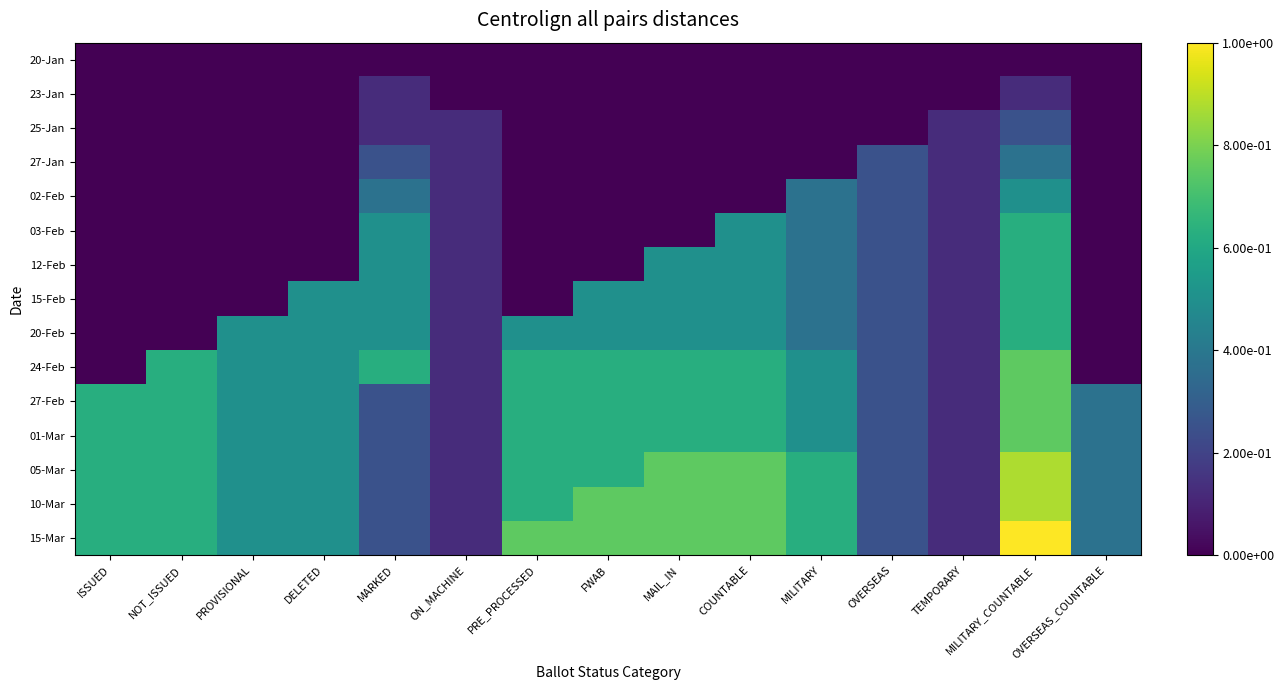

Reading left to right, extract all data points from this chart.

20-Jan: ISSUED=0.0	NOT_ISSUED=0.0	PROVISIONAL=0.0	DELETED=0.0	MARKED=0.0	ON_MACHINE=0.0	PRE_PROCESSED=0.0	FWAB=0.0	MAIL_IN=0.0	COUNTABLE=0.0	MILITARY=0.0	OVERSEAS=0.0	TEMPORARY=0.0	MILITARY_COUNTABLE=0.0	OVERSEAS_COUNTABLE=0.0
23-Jan: ISSUED=0.0	NOT_ISSUED=0.0	PROVISIONAL=0.0	DELETED=0.0	MARKED=0.1	ON_MACHINE=0.0	PRE_PROCESSED=0.0	FWAB=0.0	MAIL_IN=0.0	COUNTABLE=0.0	MILITARY=0.0	OVERSEAS=0.0	TEMPORARY=0.0	MILITARY_COUNTABLE=0.1	OVERSEAS_COUNTABLE=0.0
25-Jan: ISSUED=0.0	NOT_ISSUED=0.0	PROVISIONAL=0.0	DELETED=0.0	MARKED=0.1	ON_MACHINE=0.1	PRE_PROCESSED=0.0	FWAB=0.0	MAIL_IN=0.0	COUNTABLE=0.0	MILITARY=0.0	OVERSEAS=0.0	TEMPORARY=0.1	MILITARY_COUNTABLE=0.2	OVERSEAS_COUNTABLE=0.0
27-Jan: ISSUED=0.0	NOT_ISSUED=0.0	PROVISIONAL=0.0	DELETED=0.0	MARKED=0.2	ON_MACHINE=0.1	PRE_PROCESSED=0.0	FWAB=0.0	MAIL_IN=0.0	COUNTABLE=0.0	MILITARY=0.0	OVERSEAS=0.2	TEMPORARY=0.1	MILITARY_COUNTABLE=0.4	OVERSEAS_COUNTABLE=0.0
02-Feb: ISSUED=0.0	NOT_ISSUED=0.0	PROVISIONAL=0.0	DELETED=0.0	MARKED=0.4	ON_MACHINE=0.1	PRE_PROCESSED=0.0	FWAB=0.0	MAIL_IN=0.0	COUNTABLE=0.0	MILITARY=0.4	OVERSEAS=0.2	TEMPORARY=0.1	MILITARY_COUNTABLE=0.5	OVERSEAS_COUNTABLE=0.0
03-Feb: ISSUED=0.0	NOT_ISSUED=0.0	PROVISIONAL=0.0	DELETED=0.0	MARKED=0.5	ON_MACHINE=0.1	PRE_PROCESSED=0.0	FWAB=0.0	MAIL_IN=0.0	COUNTABLE=0.5	MILITARY=0.4	OVERSEAS=0.2	TEMPORARY=0.1	MILITARY_COUNTABLE=0.6	OVERSEAS_COUNTABLE=0.0
12-Feb: ISSUED=0.0	NOT_ISSUED=0.0	PROVISIONAL=0.0	DELETED=0.0	MARKED=0.5	ON_MACHINE=0.1	PRE_PROCESSED=0.0	FWAB=0.0	MAIL_IN=0.5	COUNTABLE=0.5	MILITARY=0.4	OVERSEAS=0.2	TEMPORARY=0.1	MILITARY_COUNTABLE=0.6	OVERSEAS_COUNTABLE=0.0
15-Feb: ISSUED=0.0	NOT_ISSUED=0.0	PROVISIONAL=0.0	DELETED=0.5	MARKED=0.5	ON_MACHINE=0.1	PRE_PROCESSED=0.0	FWAB=0.5	MAIL_IN=0.5	COUNTABLE=0.5	MILITARY=0.4	OVERSEAS=0.2	TEMPORARY=0.1	MILITARY_COUNTABLE=0.6	OVERSEAS_COUNTABLE=0.0
20-Feb: ISSUED=0.0	NOT_ISSUED=0.0	PROVISIONAL=0.5	DELETED=0.5	MARKED=0.5	ON_MACHINE=0.1	PRE_PROCESSED=0.5	FWAB=0.5	MAIL_IN=0.5	COUNTABLE=0.5	MILITARY=0.4	OVERSEAS=0.2	TEMPORARY=0.1	MILITARY_COUNTABLE=0.6	OVERSEAS_COUNTABLE=0.0
24-Feb: ISSUED=0.0	NOT_ISSUED=0.6	PROVISIONAL=0.5	DELETED=0.5	MARKED=0.6	ON_MACHINE=0.1	PRE_PROCESSED=0.6	FWAB=0.6	MAIL_IN=0.6	COUNTABLE=0.6	MILITARY=0.5	OVERSEAS=0.2	TEMPORARY=0.1	MILITARY_COUNTABLE=0.8	OVERSEAS_COUNTABLE=0.0
27-Feb: ISSUED=0.6	NOT_ISSUED=0.6	PROVISIONAL=0.5	DELETED=0.5	MARKED=0.2	ON_MACHINE=0.1	PRE_PROCESSED=0.6	FWAB=0.6	MAIL_IN=0.6	COUNTABLE=0.6	MILITARY=0.5	OVERSEAS=0.2	TEMPORARY=0.1	MILITARY_COUNTABLE=0.8	OVERSEAS_COUNTABLE=0.4
01-Mar: ISSUED=0.6	NOT_ISSUED=0.6	PROVISIONAL=0.5	DELETED=0.5	MARKED=0.2	ON_MACHINE=0.1	PRE_PROCESSED=0.6	FWAB=0.6	MAIL_IN=0.6	COUNTABLE=0.6	MILITARY=0.5	OVERSEAS=0.2	TEMPORARY=0.1	MILITARY_COUNTABLE=0.8	OVERSEAS_COUNTABLE=0.4
05-Mar: ISSUED=0.6	NOT_ISSUED=0.6	PROVISIONAL=0.5	DELETED=0.5	MARKED=0.2	ON_MACHINE=0.1	PRE_PROCESSED=0.6	FWAB=0.6	MAIL_IN=0.8	COUNTABLE=0.8	MILITARY=0.6	OVERSEAS=0.2	TEMPORARY=0.1	MILITARY_COUNTABLE=0.9	OVERSEAS_COUNTABLE=0.4
10-Mar: ISSUED=0.6	NOT_ISSUED=0.6	PROVISIONAL=0.5	DELETED=0.5	MARKED=0.2	ON_MACHINE=0.1	PRE_PROCESSED=0.6	FWAB=0.8	MAIL_IN=0.8	COUNTABLE=0.8	MILITARY=0.6	OVERSEAS=0.2	TEMPORARY=0.1	MILITARY_COUNTABLE=0.9	OVERSEAS_COUNTABLE=0.4
15-Mar: ISSUED=0.6	NOT_ISSUED=0.6	PROVISIONAL=0.5	DELETED=0.5	MARKED=0.2	ON_MACHINE=0.1	PRE_PROCESSED=0.8	FWAB=0.8	MAIL_IN=0.8	COUNTABLE=0.8	MILITARY=0.6	OVERSEAS=0.2	TEMPORARY=0.1	MILITARY_COUNTABLE=1.0	OVERSEAS_COUNTABLE=0.4